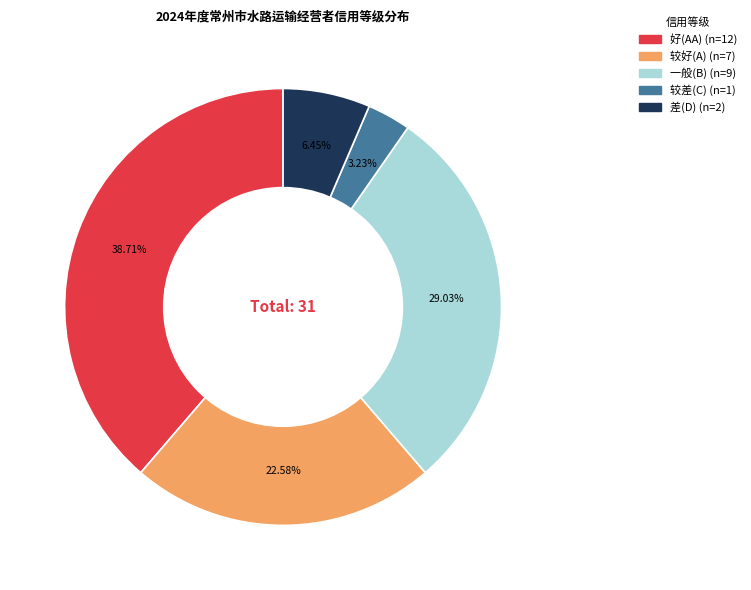

How many slices are in this pie chart?

5